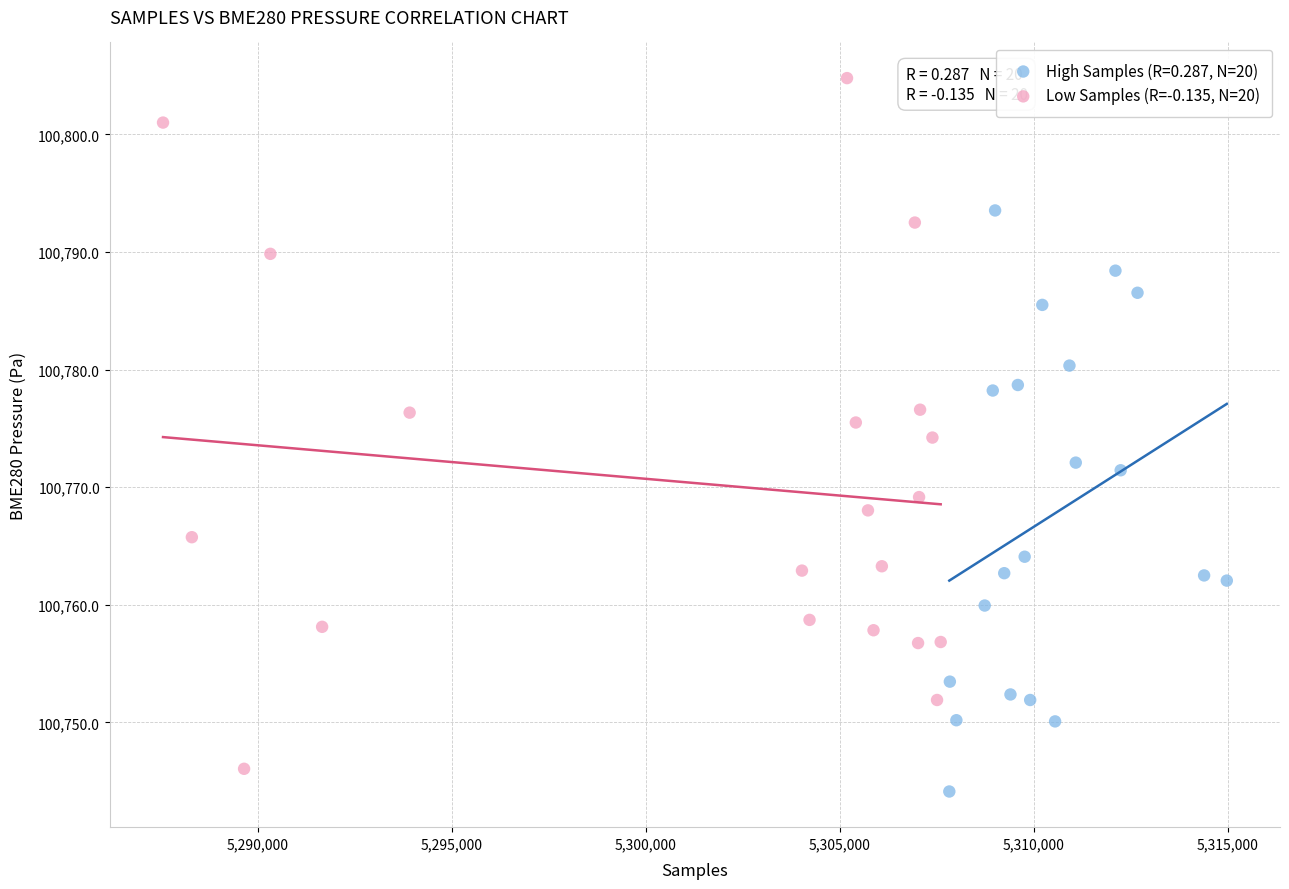

Which series reaches the maximum Y coordinate?

Low Samples (R=-0.135, N=20)